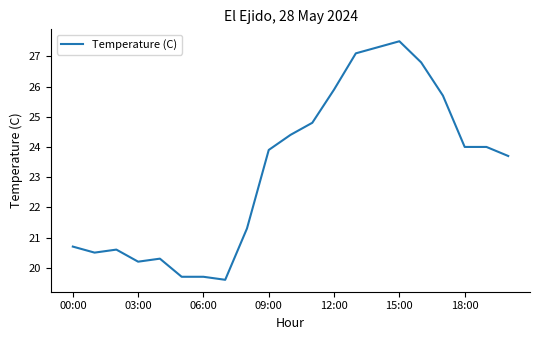

What is the minimum value shown in the chart?

19.6